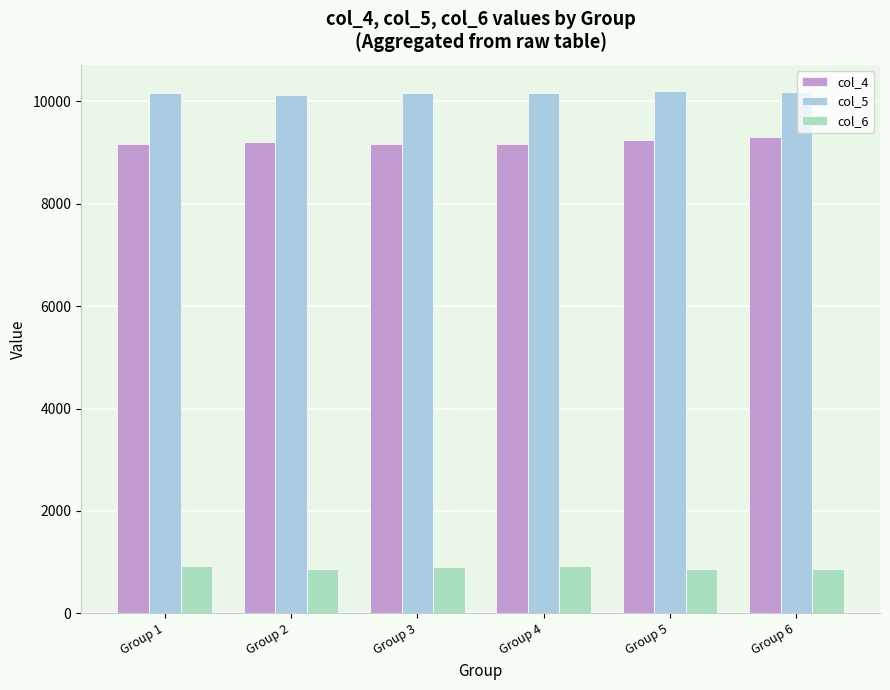

What value does the col_4 series have at Group 5, to the nearest 10?

9240